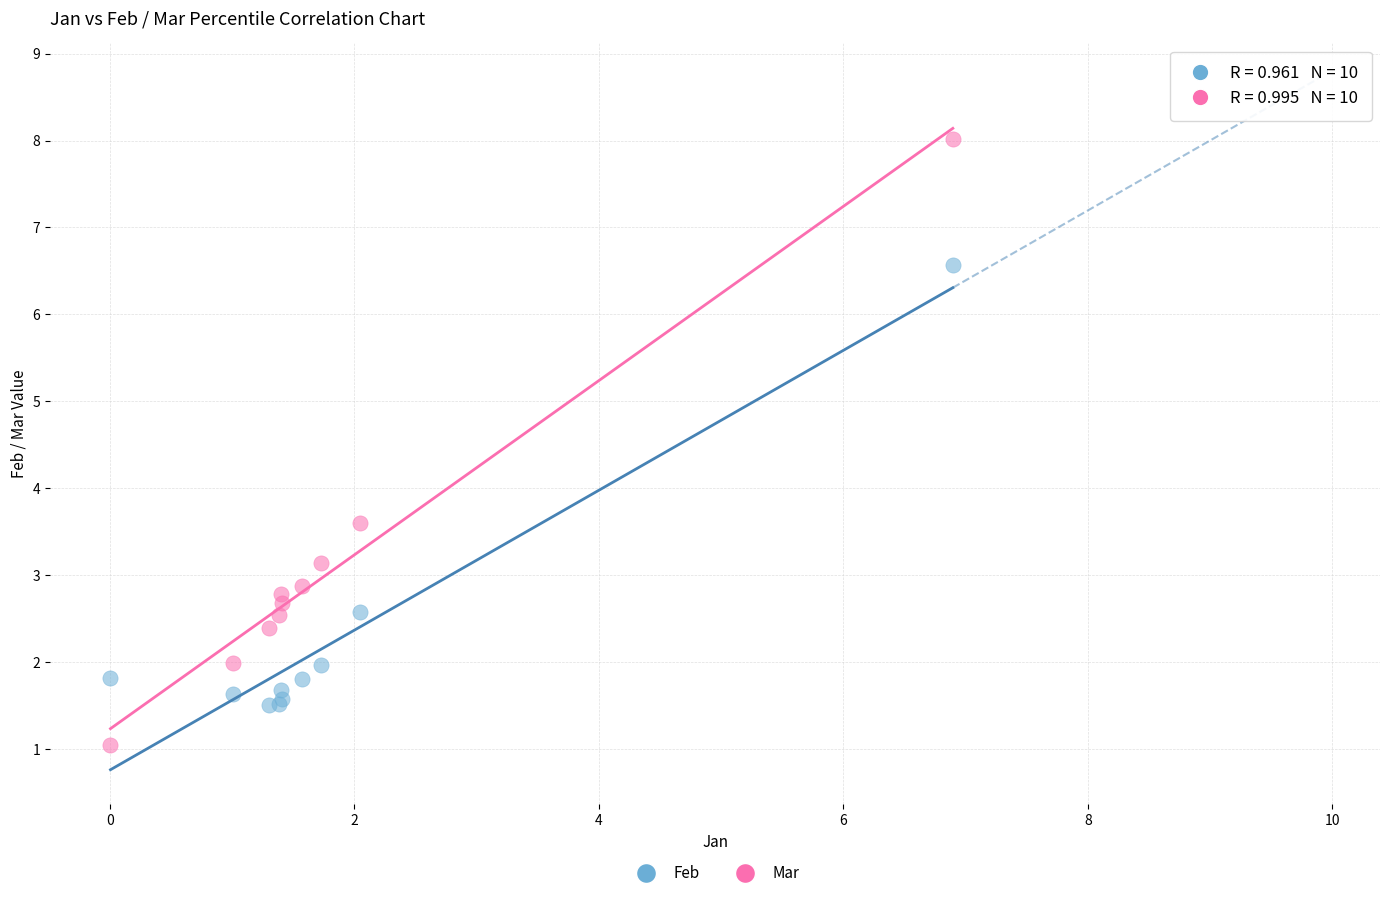

Which series contains the lowest Y value?

Mar